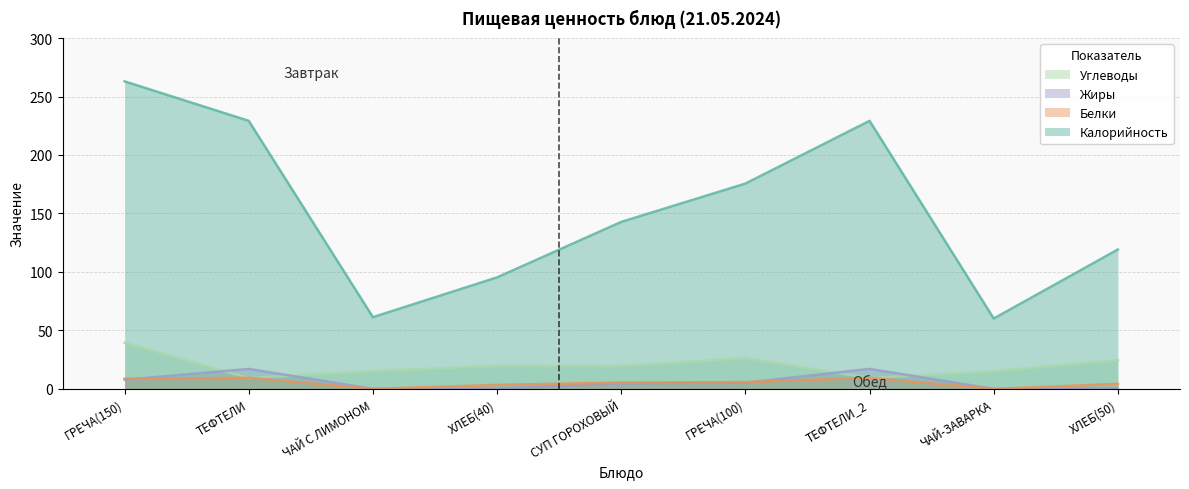

How many positive values does the Белки series have?

8